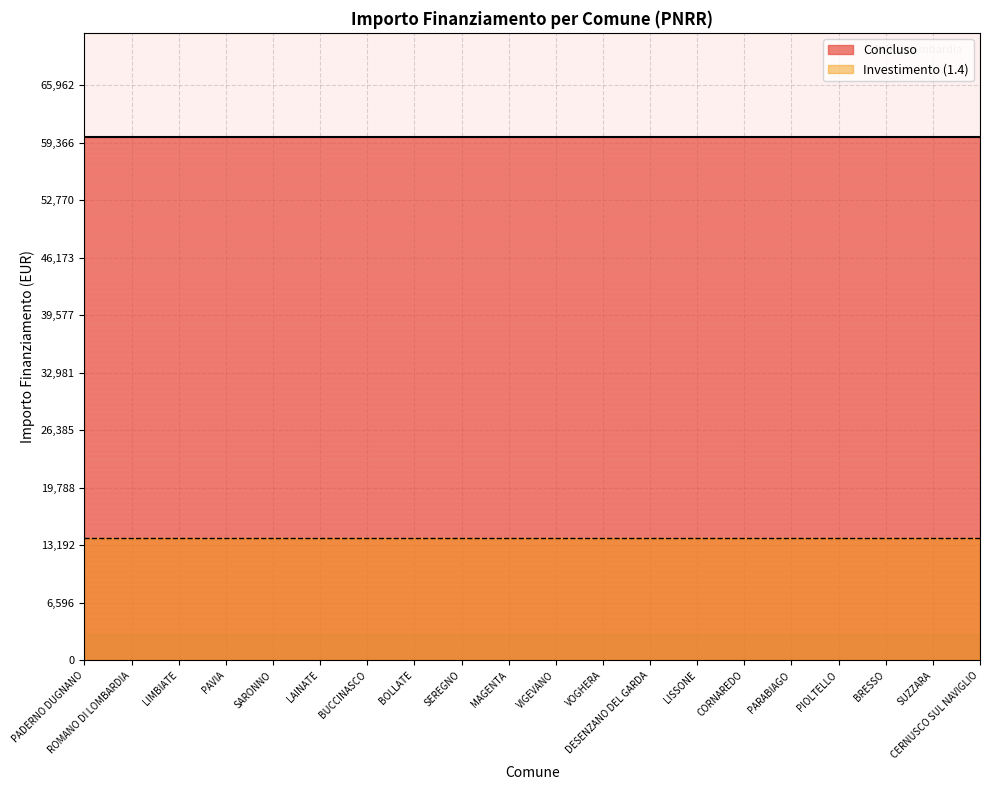

What is the smallest value displayed?

14000